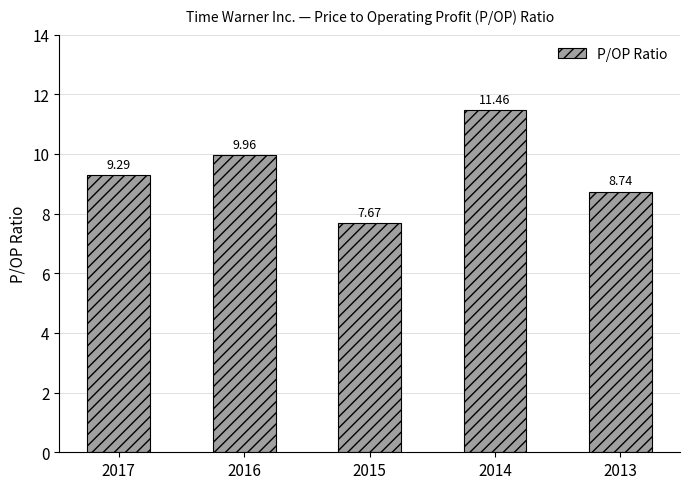

What is the difference between the second highest and second lowest values?

1.2